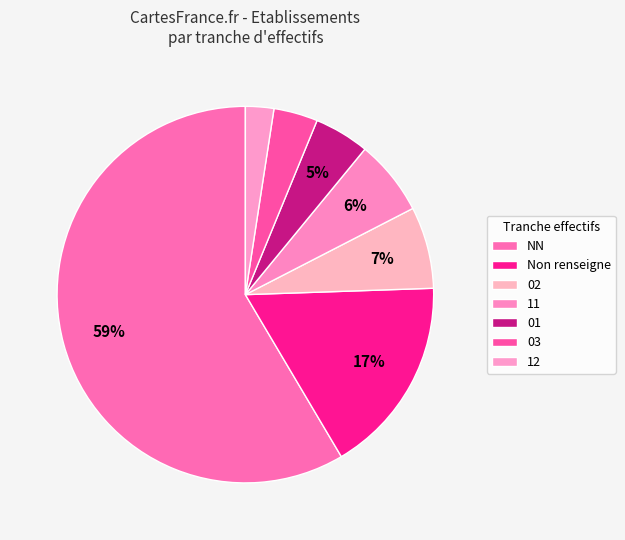

How many slices are in this pie chart?

7